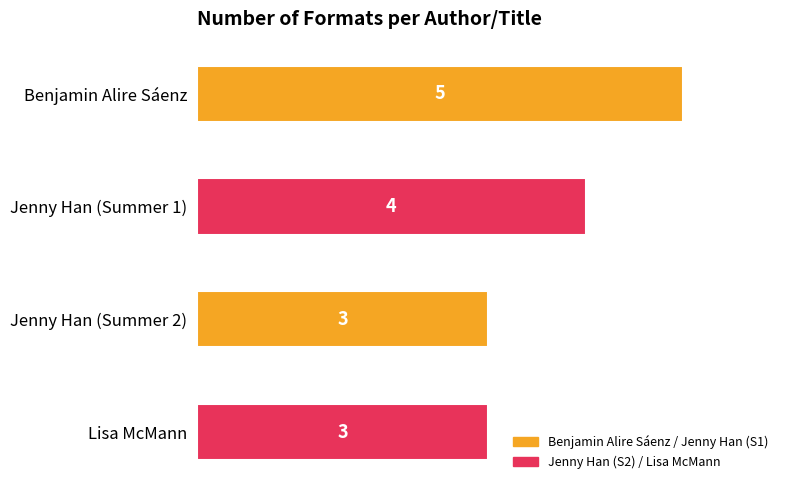

What is the sum of all values?

15